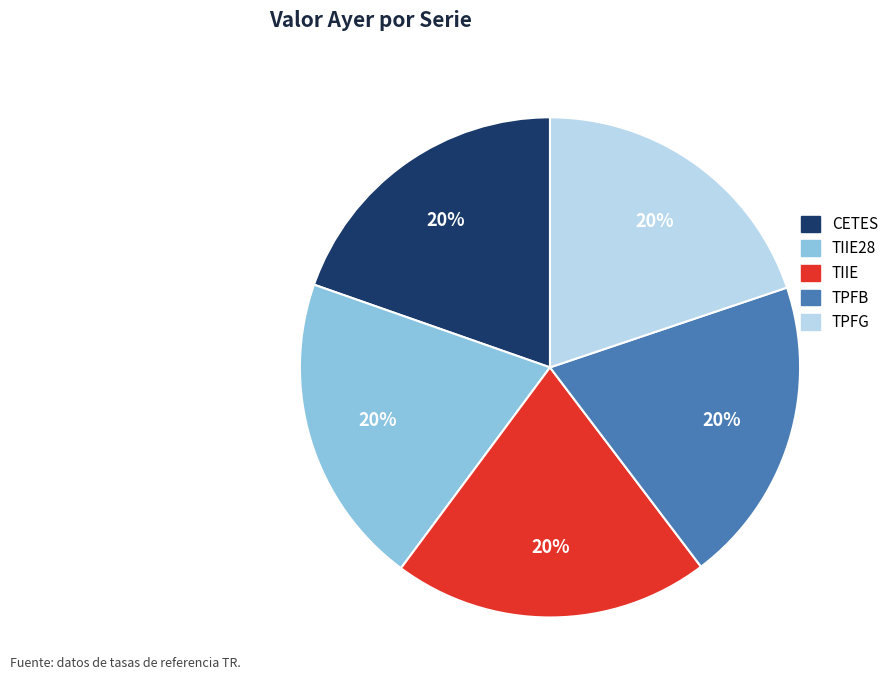

Is there a majority slice in this chart?

No